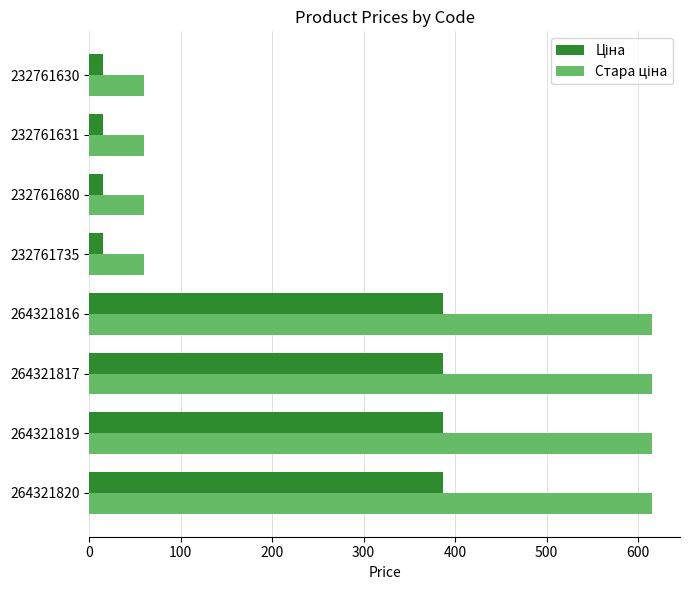

What is the smallest value displayed?

15.6